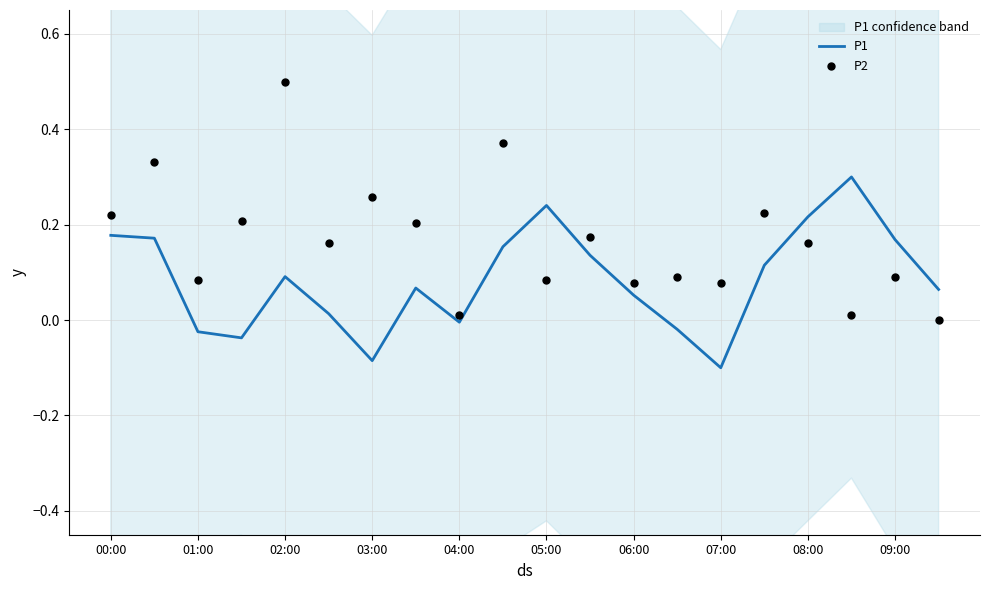

Which series has the largest total across all categories?

P2